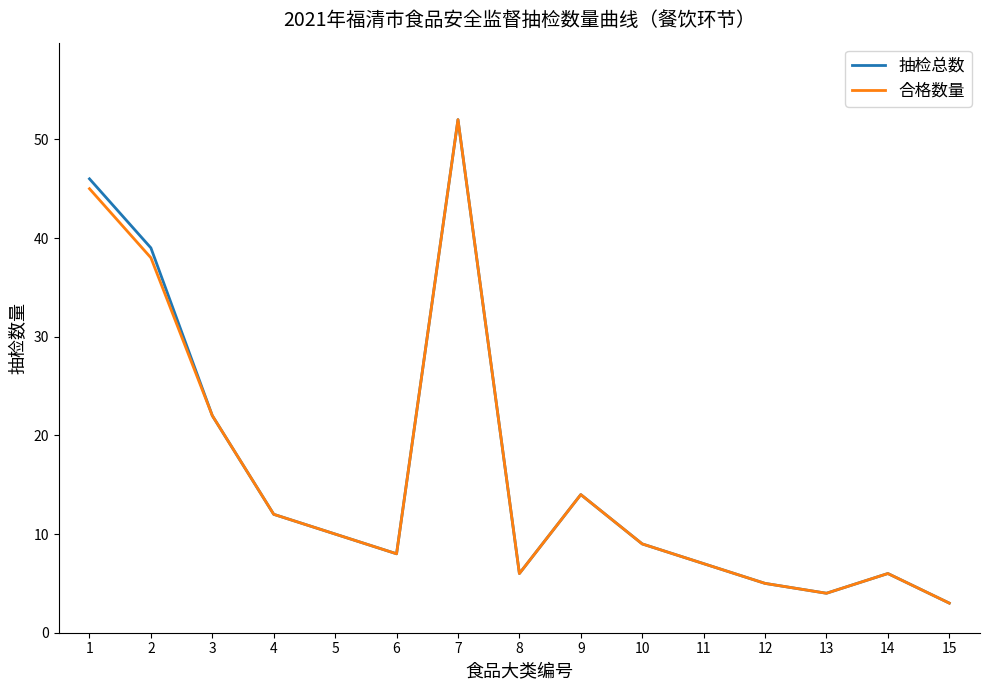

Reading left to right, extract all data points from this chart.

抽检总数: 46	39	22	12	10	8	52	6	14	9	7	5	4	6	3
合格数量: 45	38	22	12	10	8	52	6	14	9	7	5	4	6	3